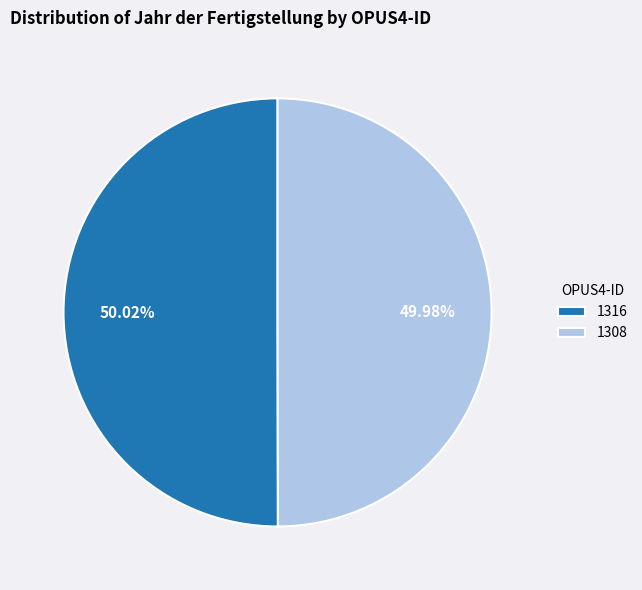

Is it true that 1308 is 40% of the pie?

False